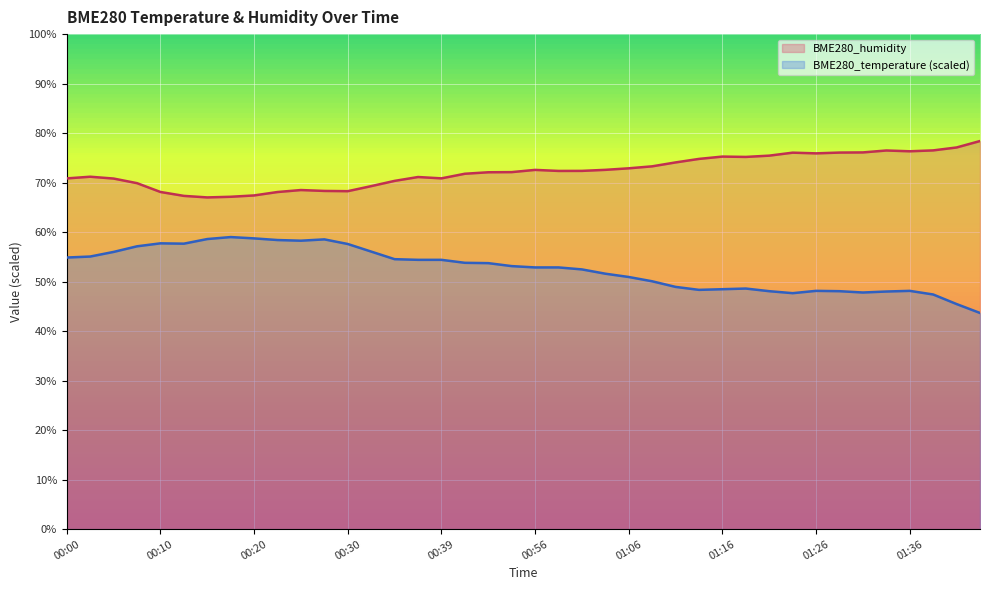

Reading left to right, list all the values displayed in this chart.

BME280_temperature: 54.9	55.1	56.0	57.1	57.7	57.7	58.6	59.0	58.7	58.4	58.3	58.5	57.6	56.1	54.5	54.4	54.4	53.8	53.7	53.1	52.9	52.9	52.5	51.6	50.9	50.1	48.9	48.3	48.5	48.6	48.1	47.7	48.1	48.1	47.8	48.0	48.1	47.4	45.5	43.7
BME280_humidity: 70.8	71.2	70.8	69.9	68.1	67.3	67.0	67.1	67.4	68.1	68.5	68.3	68.3	69.3	70.3	71.1	70.9	71.8	72.1	72.1	72.6	72.4	72.4	72.6	72.9	73.3	74.1	74.8	75.3	75.2	75.5	76.0	75.9	76.1	76.1	76.5	76.3	76.5	77.1	78.4